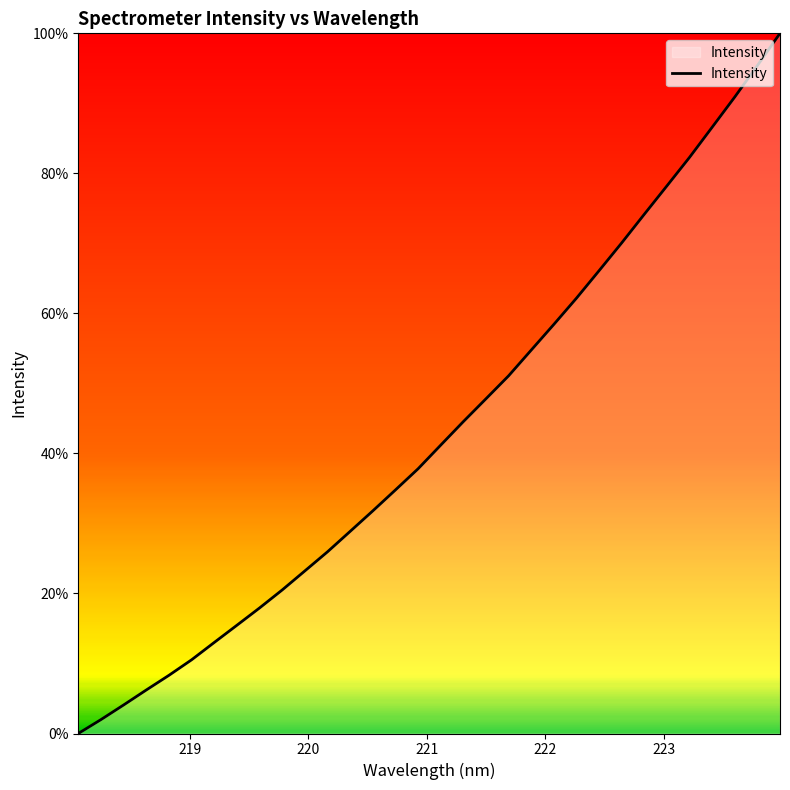

What is the greatest value displayed?

100.0